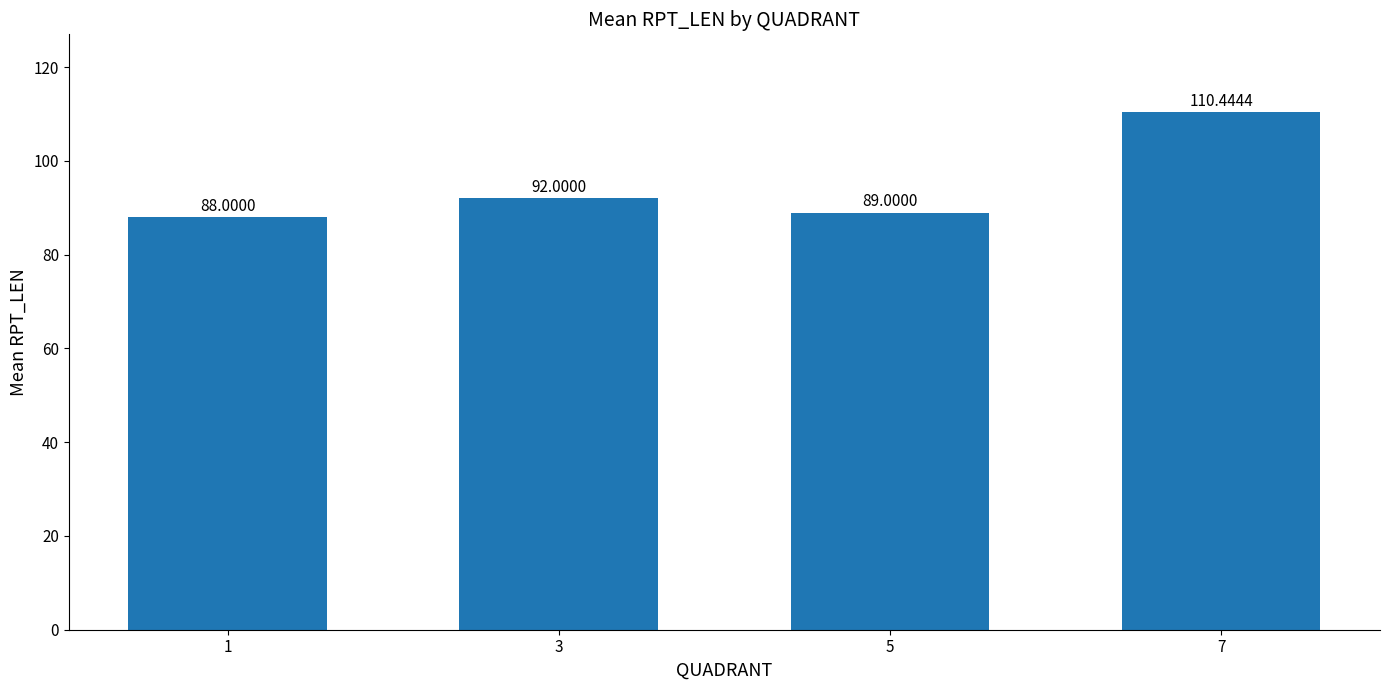

True or false: the data shows 89.0 at 5.

True